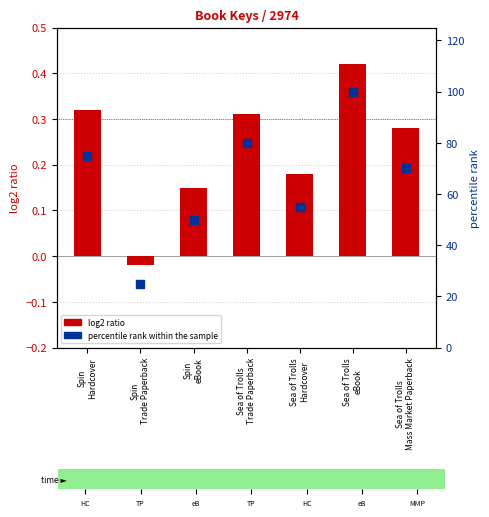

Which series has the largest Y range (max minus min)?

percentile rank within the sample